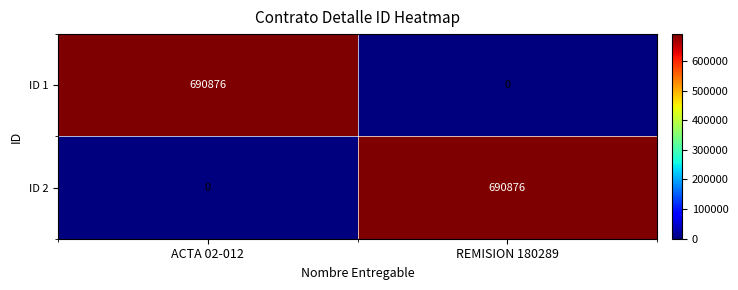

What is the spread (max minus min) of values at REMISION 180289?

690876